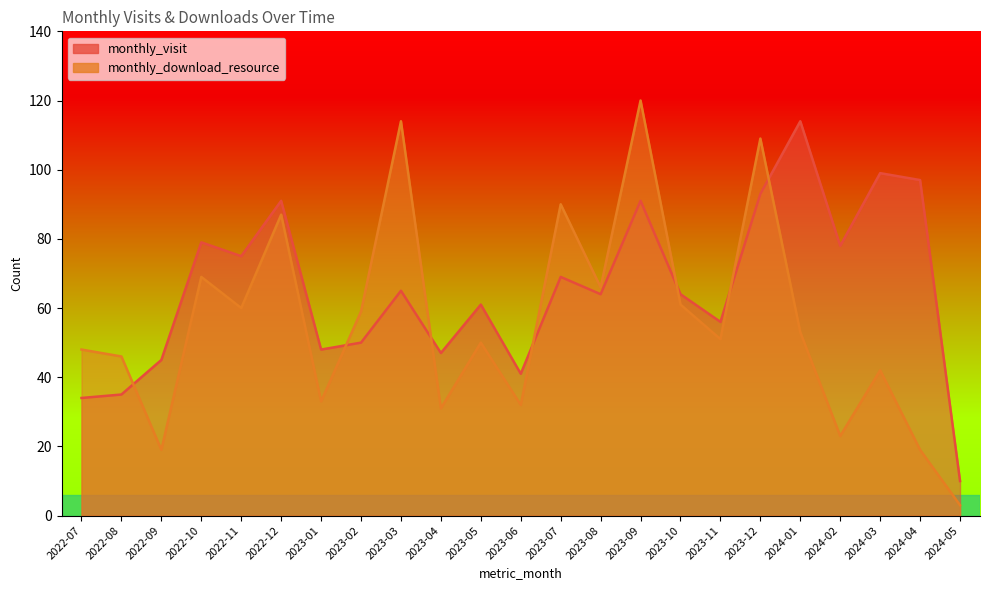

What is the sum of the monthly_download_resource values at 2024-01 and 2023-12?

162